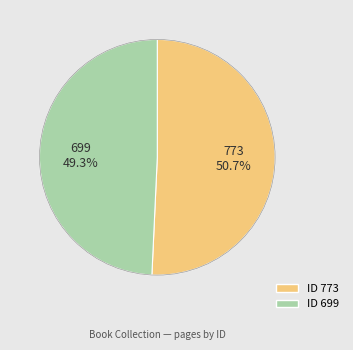

How many segments does this pie chart have?

2